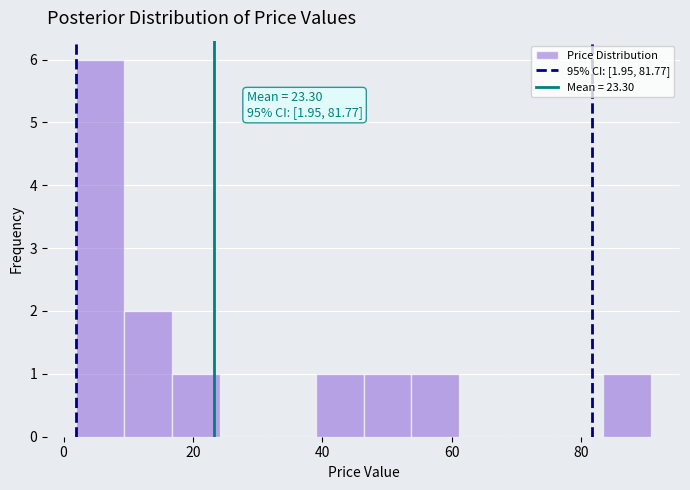

Around what value on the x-axis is the tallest bar? Give the approximate position of its centre, as read against the axis.

6